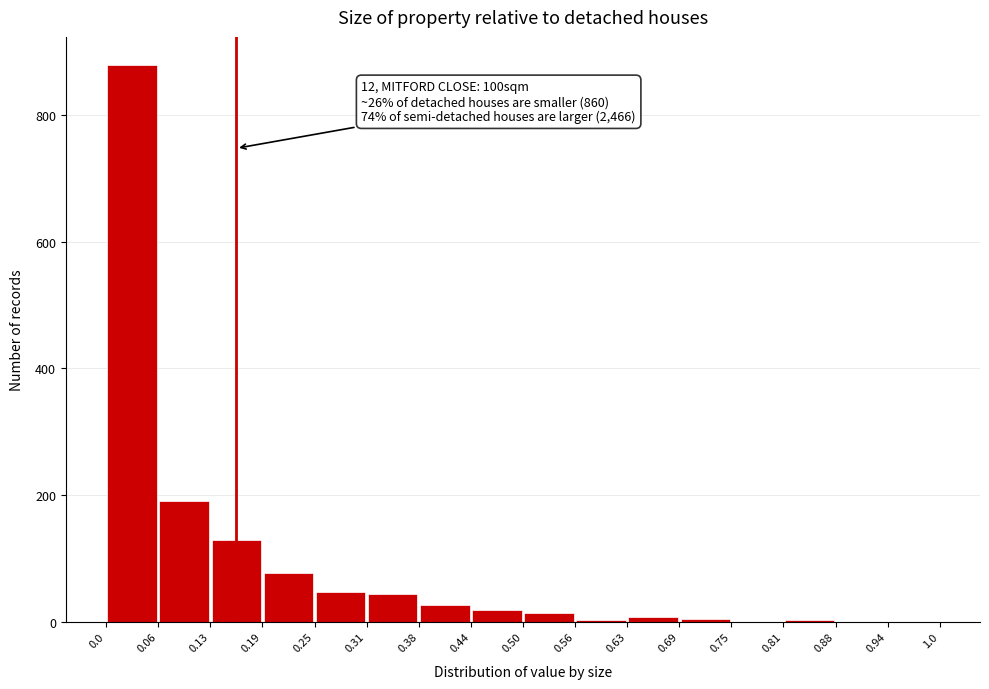

Which range on the x-axis has the tallest bar?

0.0 to 0.06